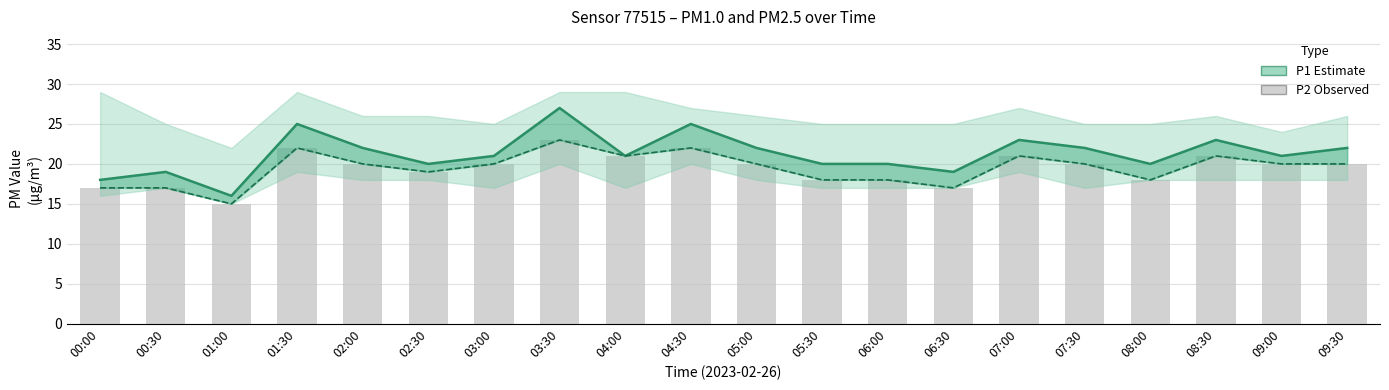

At which label is P2 closest to 19?

02:30